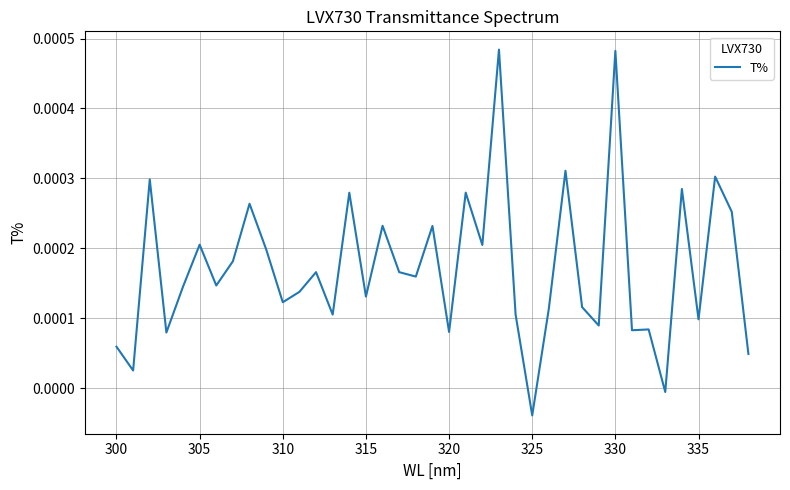

How many values are below 0?

2